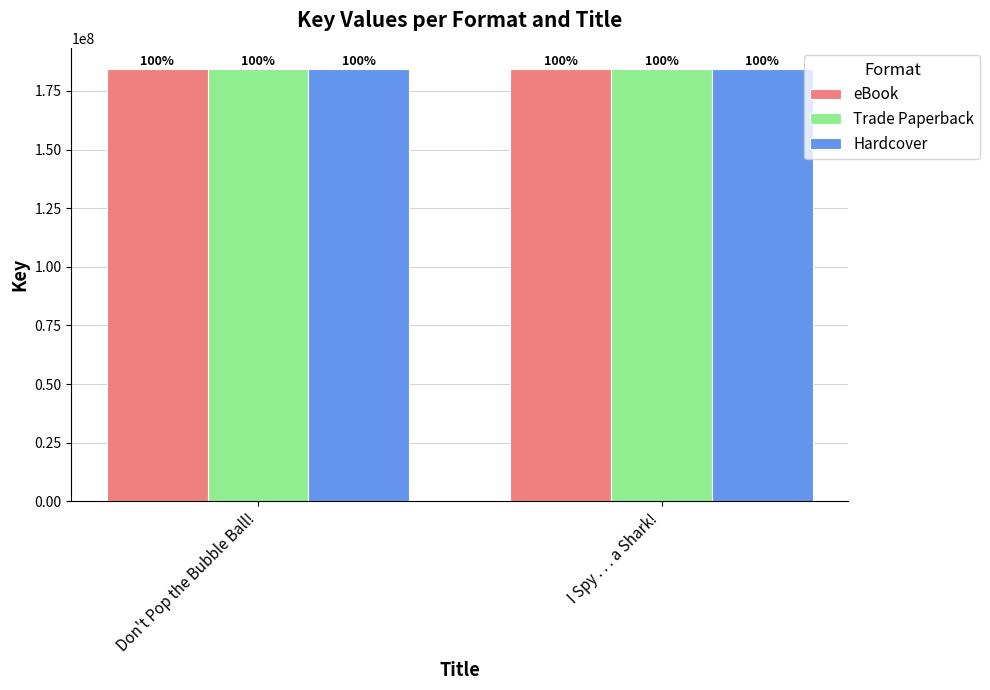

What is the average value of the Hardcover series?

184150207